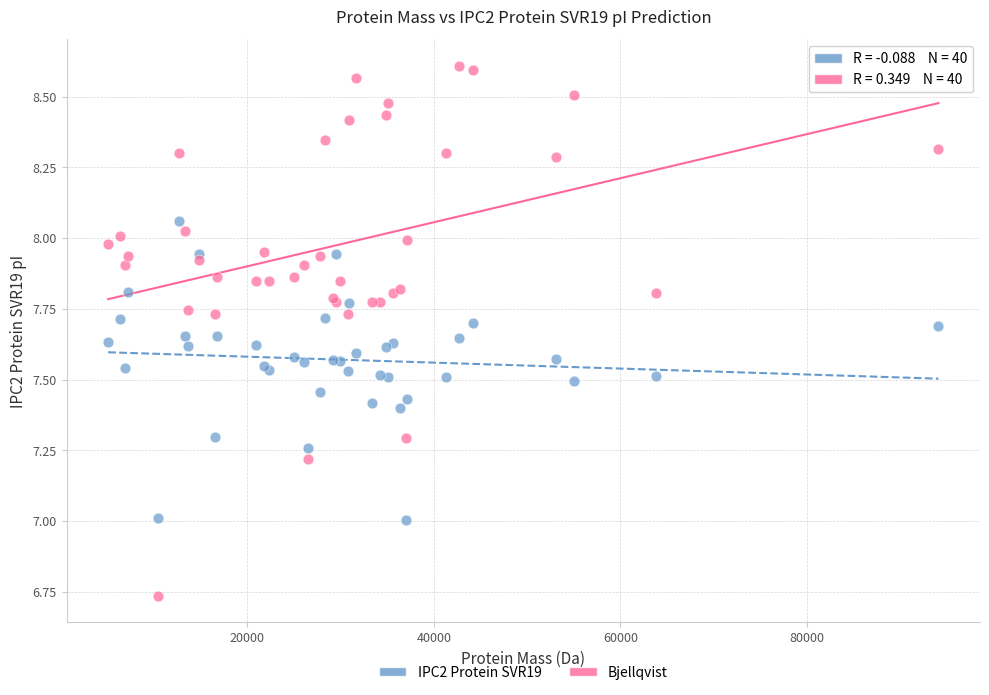

Which series has the largest Y range (max minus min)?

Bjellqvist